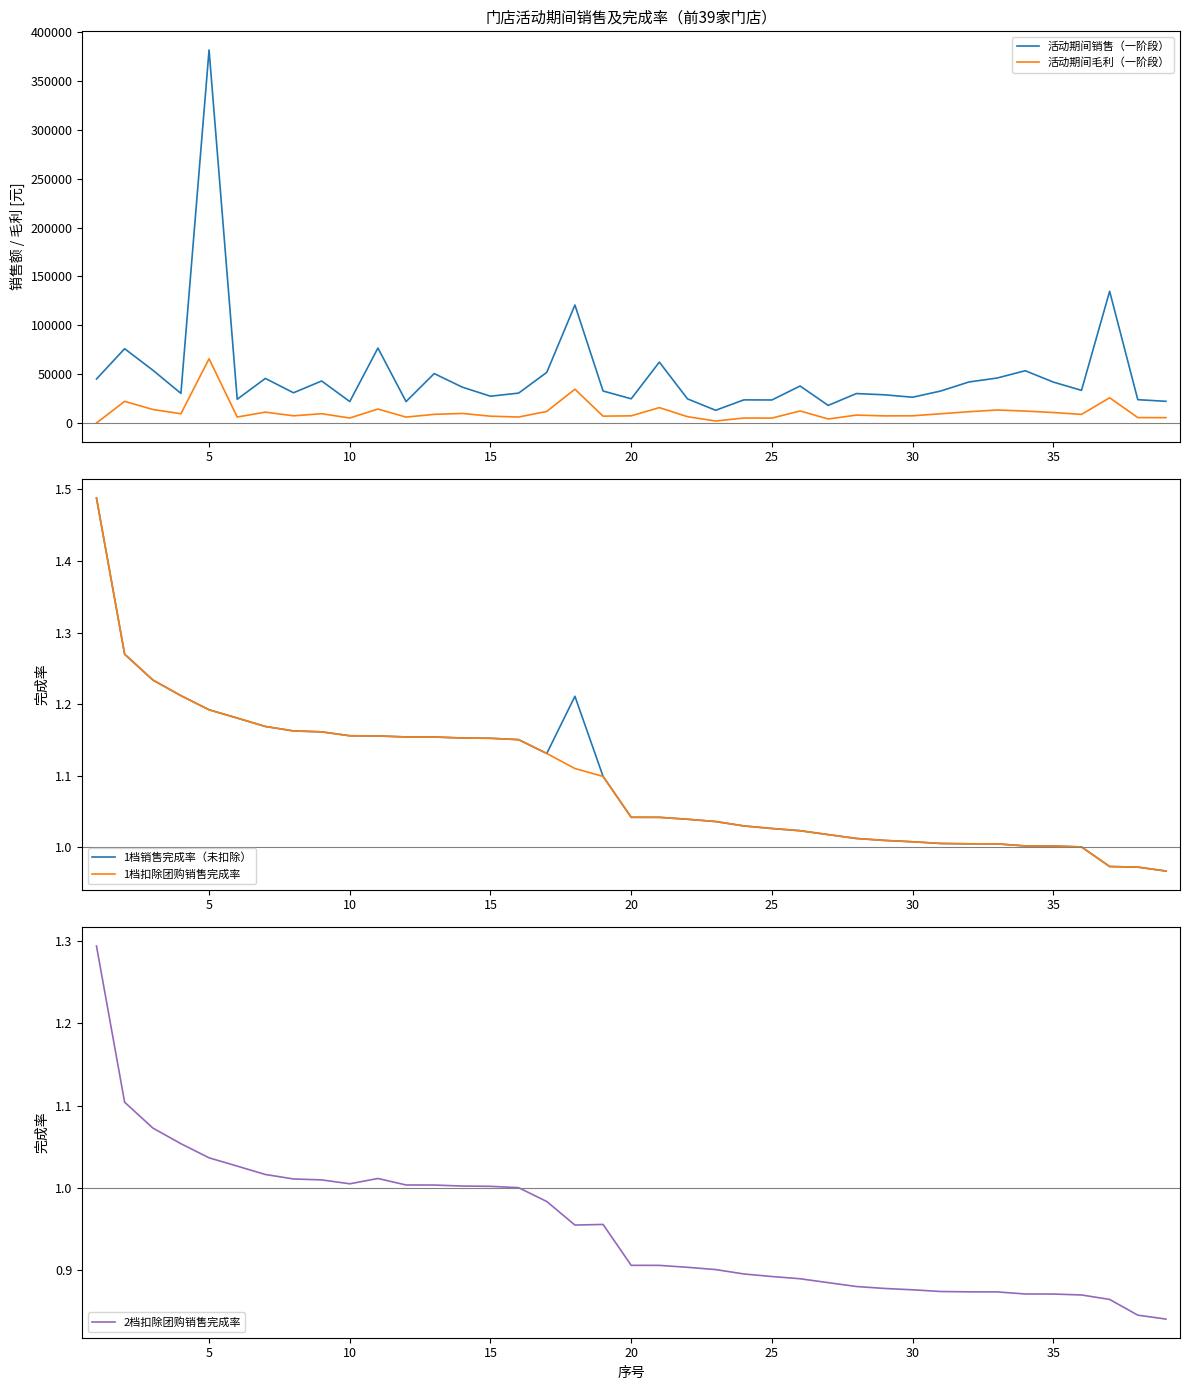

In 活动期间销售（一阶段）, how many points are higher than both neighbors (excluding endpoints)?

13